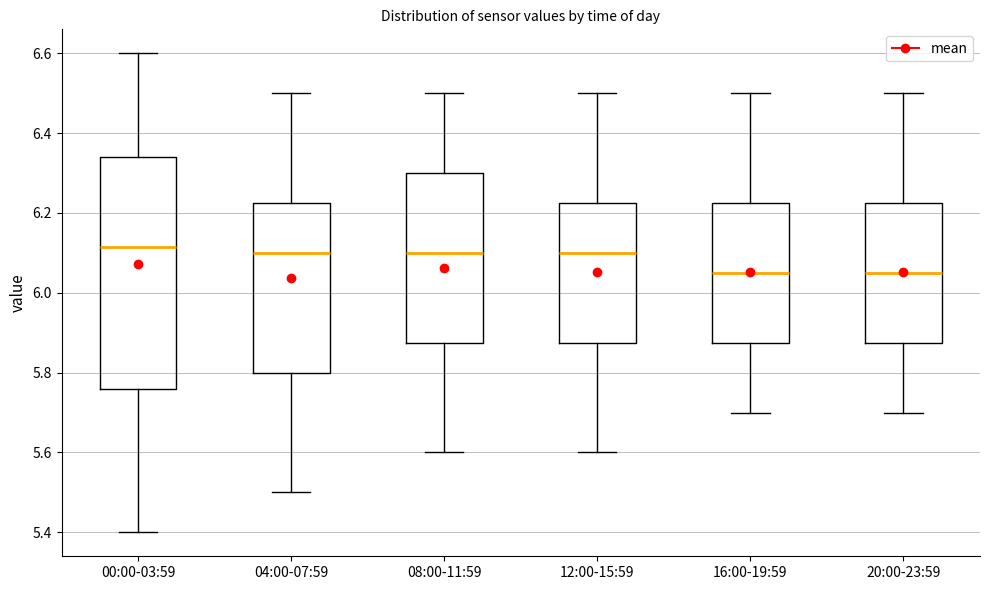

Reading left to right, transcribe this box plot: for each box, give where its median line is, the range the box spans, and where its two whiskers end, as read against the y-axis. The values are not printed on the chart, so give them approximately, as read against the axis.

00:00-03:59: median 6.12, box 5.76 to 6.34, whiskers 5.40 to 6.60
04:00-07:59: median 6.10, box 5.80 to 6.22, whiskers 5.50 to 6.50
08:00-11:59: median 6.10, box 5.88 to 6.30, whiskers 5.60 to 6.50
12:00-15:59: median 6.10, box 5.88 to 6.22, whiskers 5.60 to 6.50
16:00-19:59: median 6.06, box 5.88 to 6.22, whiskers 5.70 to 6.50
20:00-23:59: median 6.06, box 5.88 to 6.22, whiskers 5.70 to 6.50